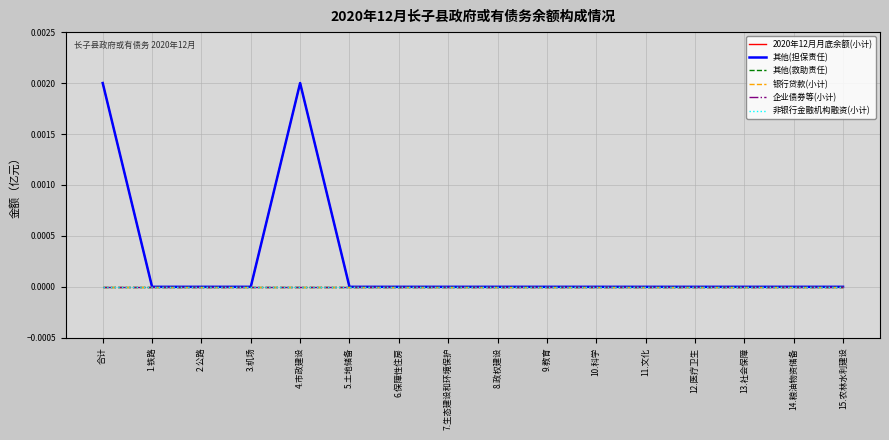

Does the chart display data point markers on the line(s)?

No